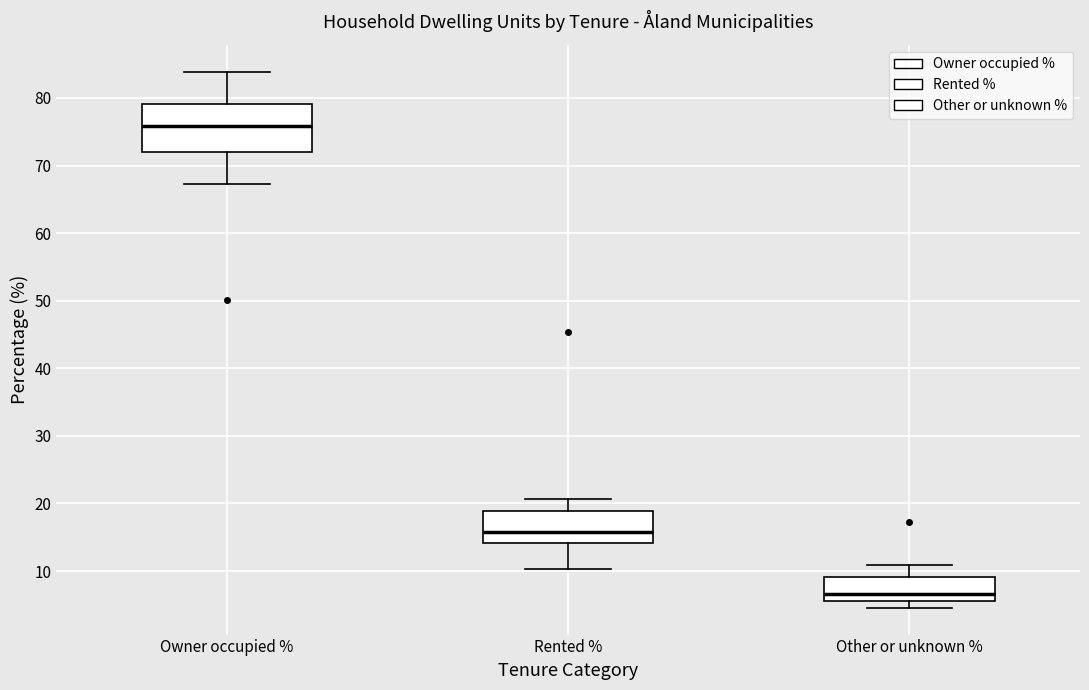

Reading left to right, read every box against the y-axis: the position of its median line, the range the box covers, and the ends of its whiskers. The values are not printed on the chart, so give them approximately, as read against the axis.

Owner occupied %: median 76, box 72 to 79, whiskers 67 to 84
Rented %: median 16, box 14 to 19, whiskers 10 to 21
Other or unknown %: median 7, box 6 to 9, whiskers 5 to 11